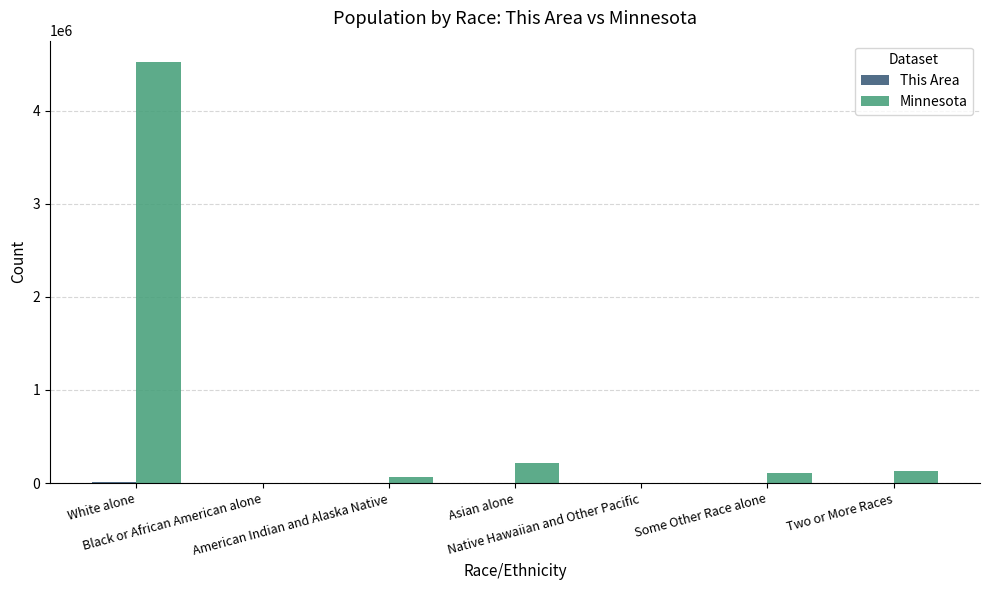

What is the sum of all Minnesota values?

5029925